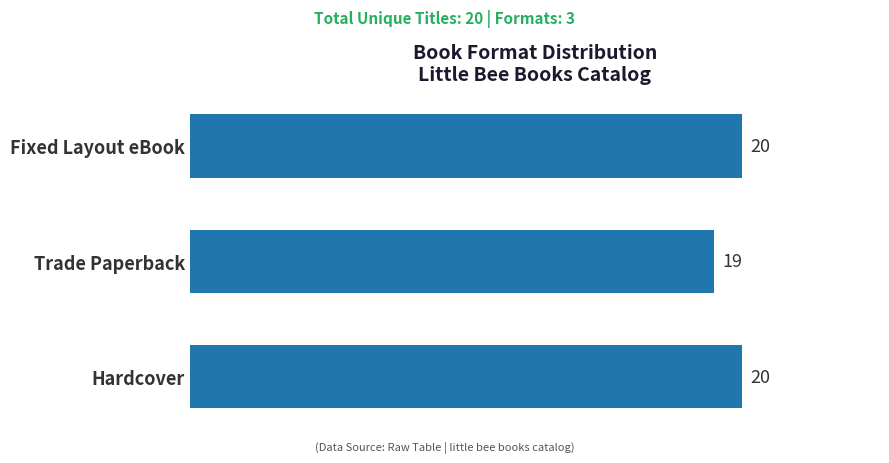

What is the difference between the maximum and minimum values?

1